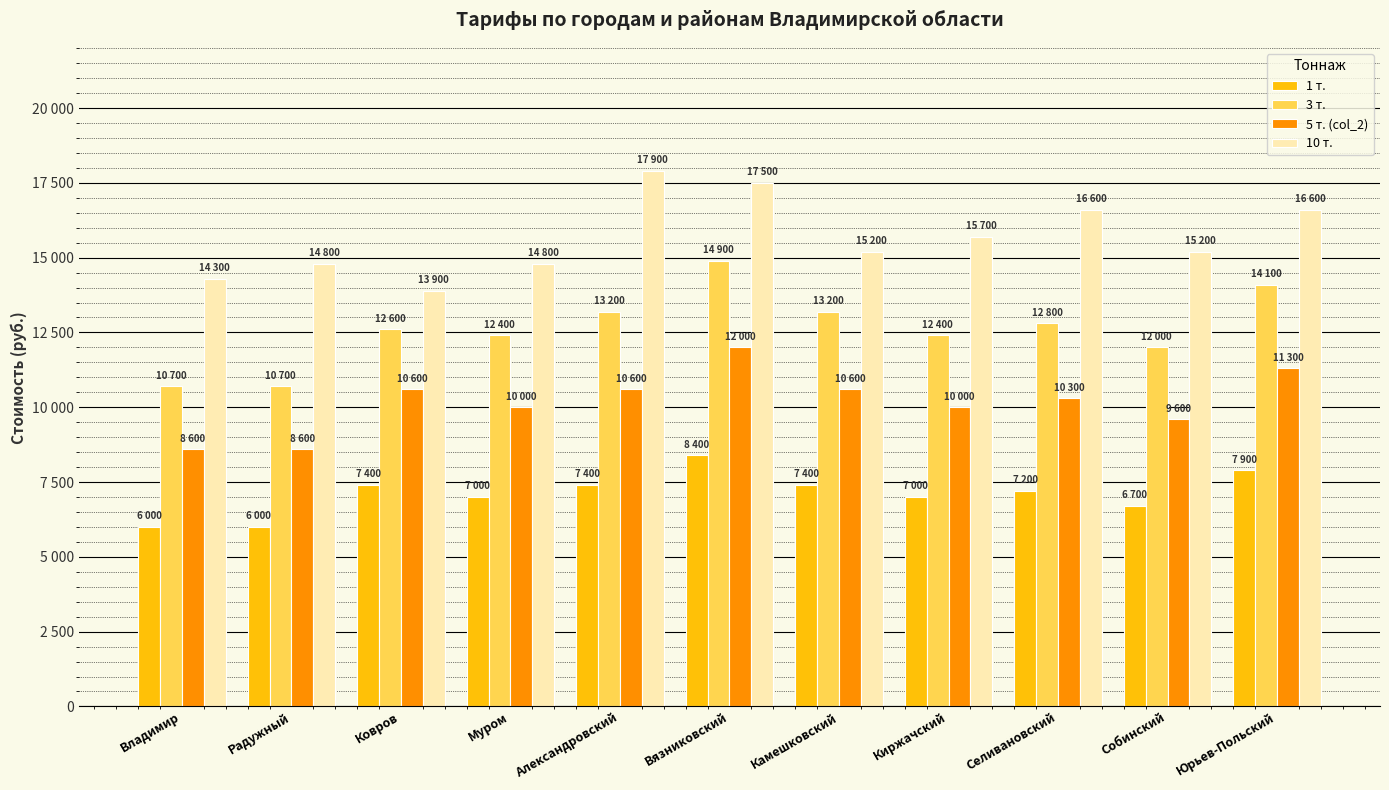

Count the 10 т. values in the range 14800 to 16600.

7